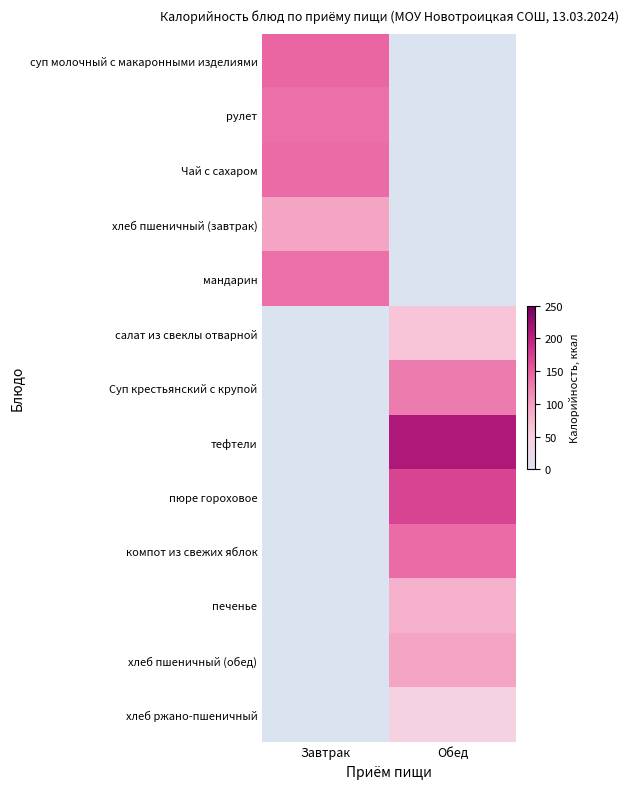

What is the difference between the highest and lowest values at Завтрак?

145.2